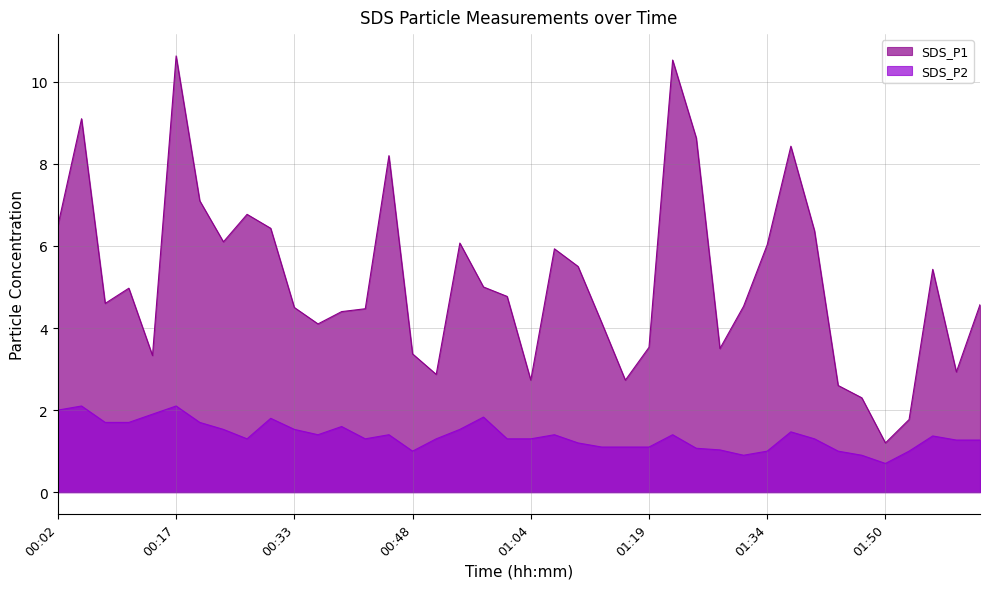

What is the difference between the SDS_P1 values at 00:11 and 00:33?

0.5